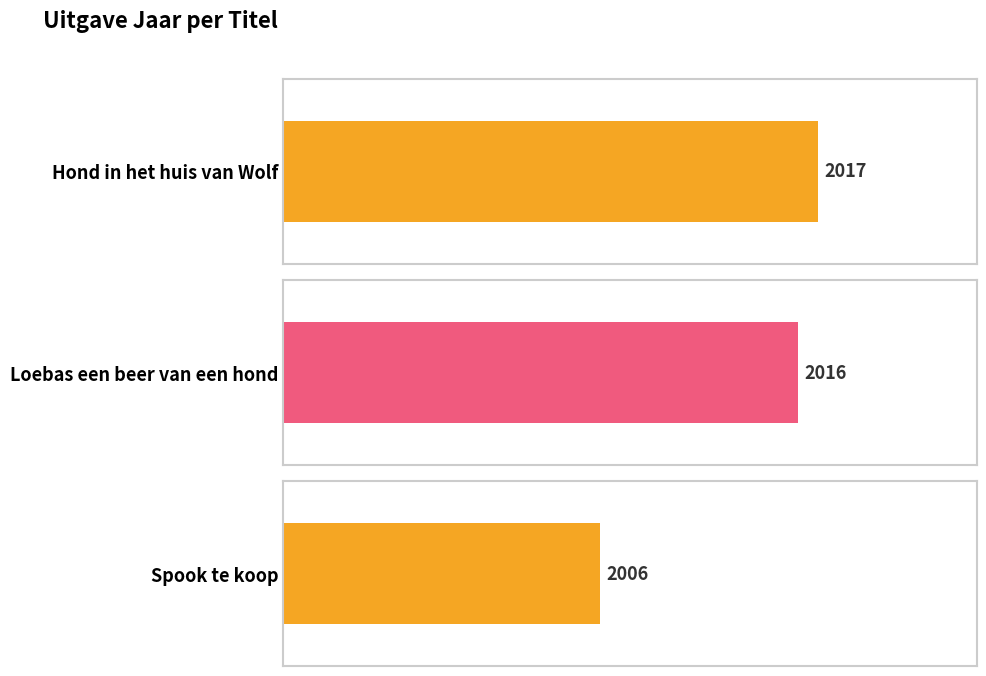

How many data points are less than 2016?

1